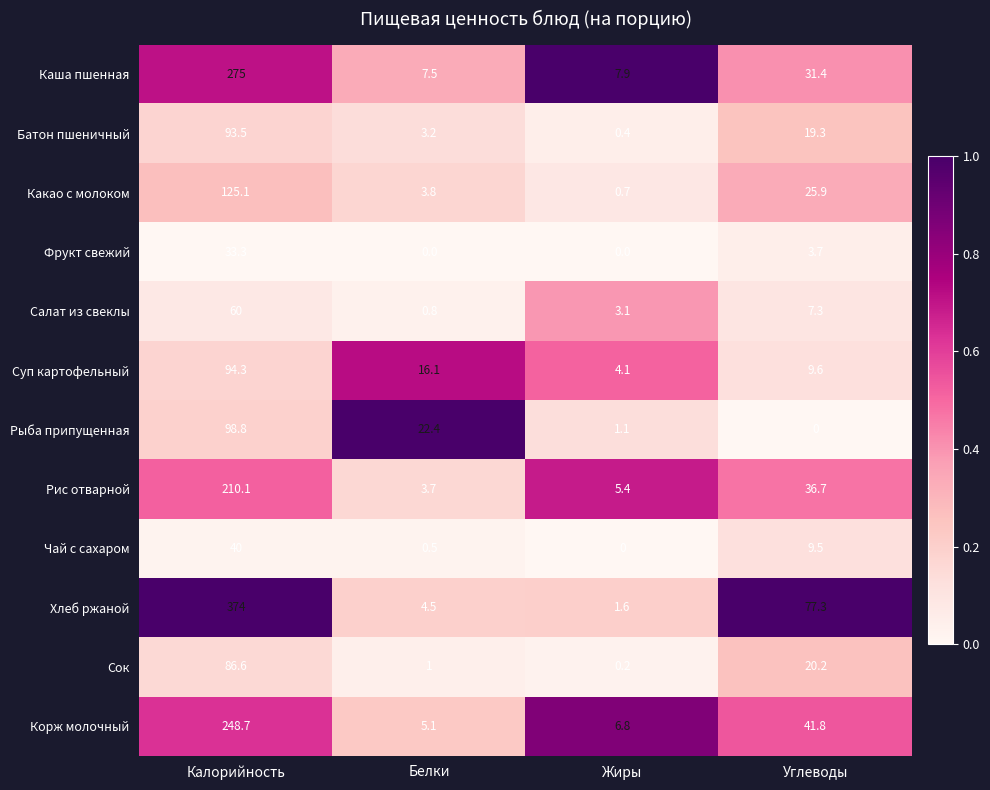

Which series has the largest range (max minus min)?

Хлеб ржаной